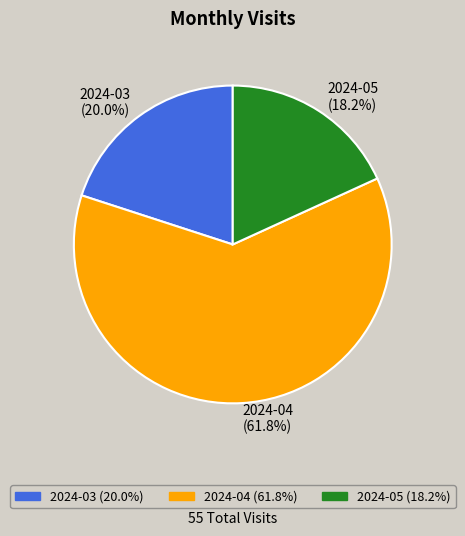

Rank the categories by value from lowest to highest.

2024-05, 2024-03, 2024-04